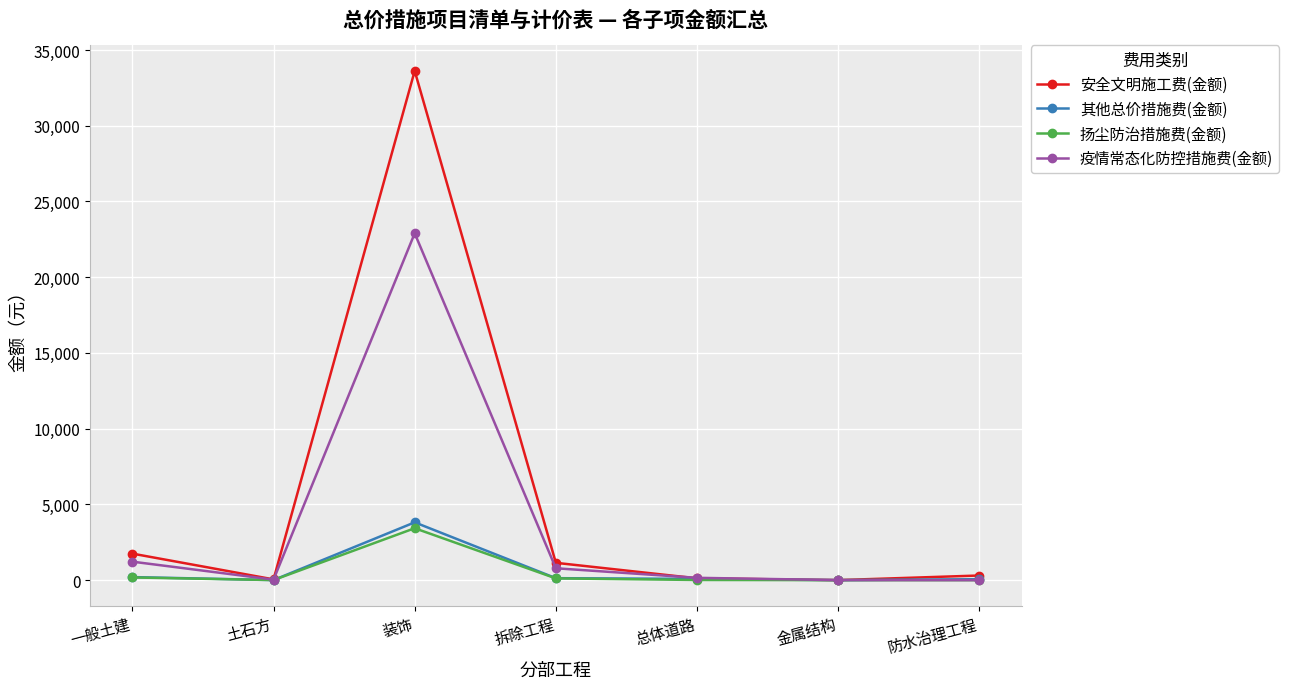

Is it true that 扬尘防治措施费(金额) equals 0 at 金属结构?

True